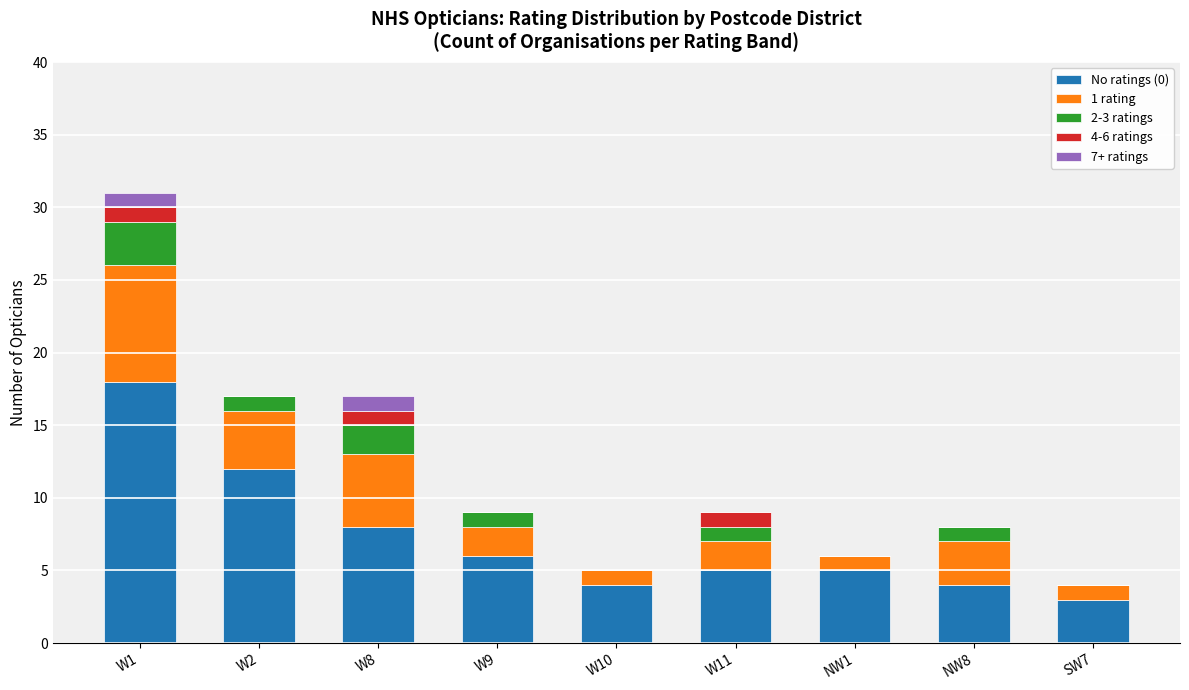

Is it true that No ratings (0) equals 5 at W11?

True